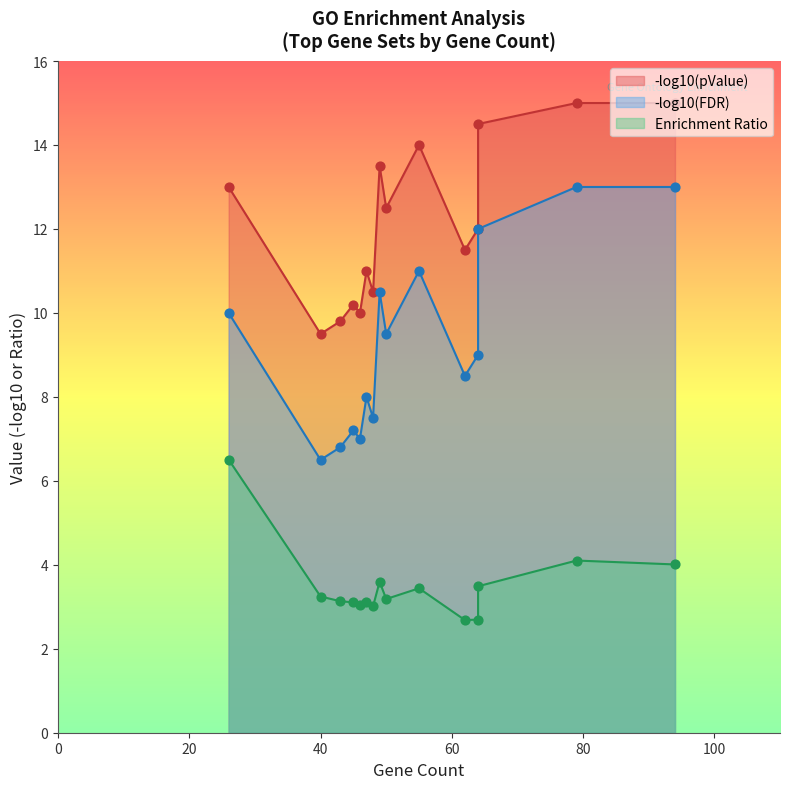

At which category is the sum across all series the highest?

79